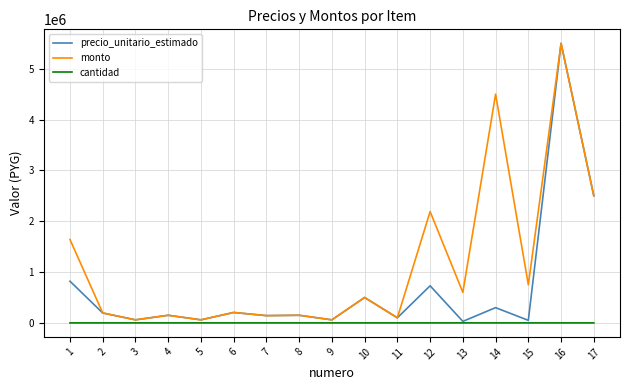

The cantidad series shows 1 at 17. True or false?

True